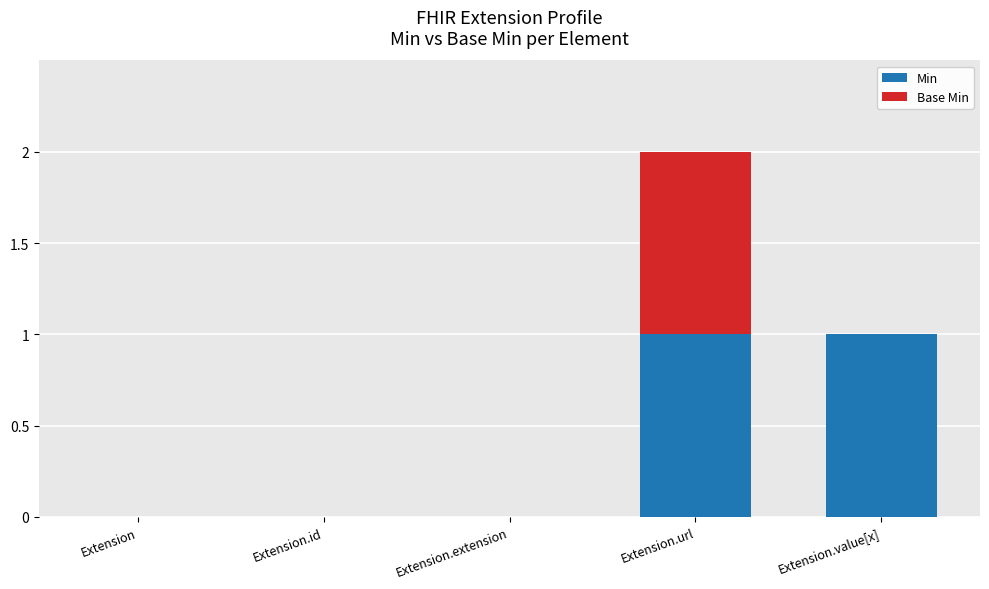

Are the bars grouped side by side (vs. stacked)?

No